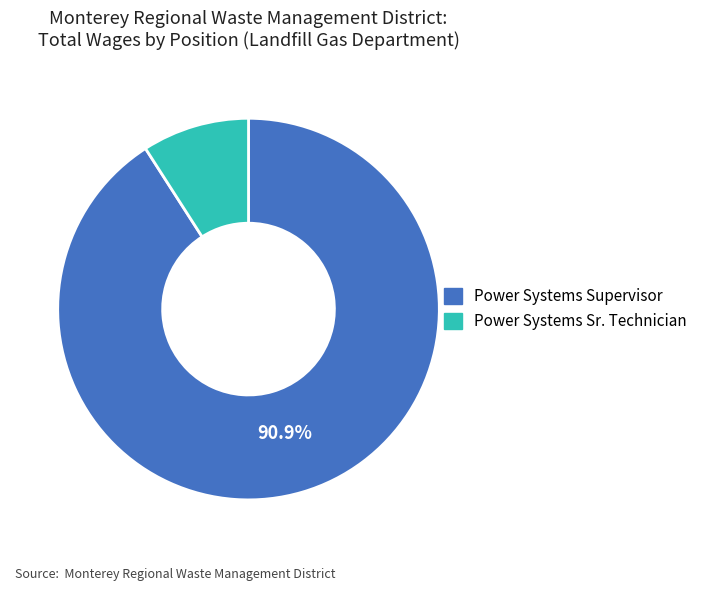

What percentage is the Power Systems Sr. Technician slice, to the nearest percent?

9%